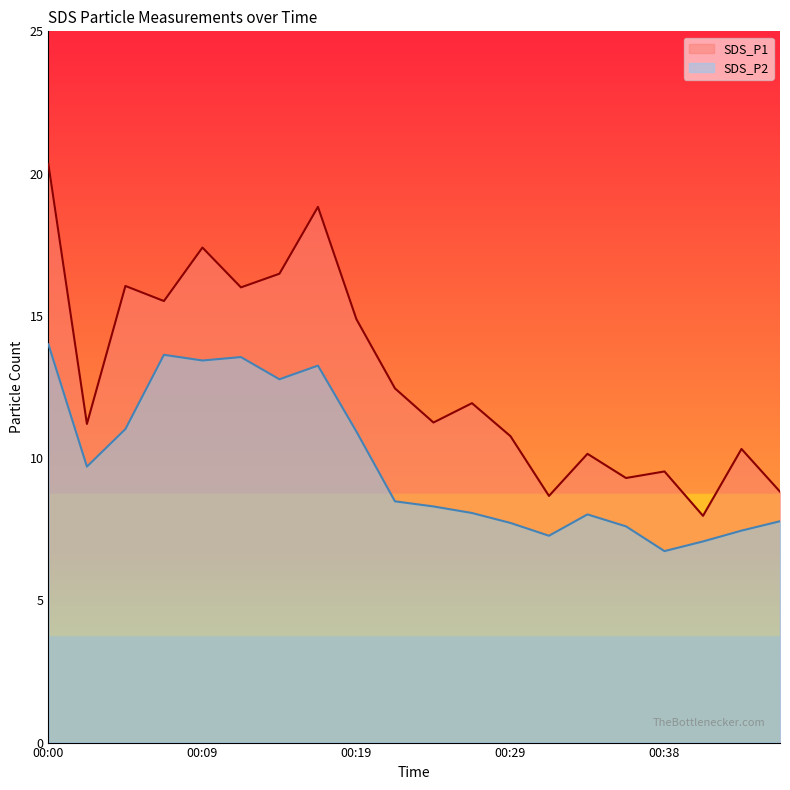

At which category is the sum across all series the highest?

00:00